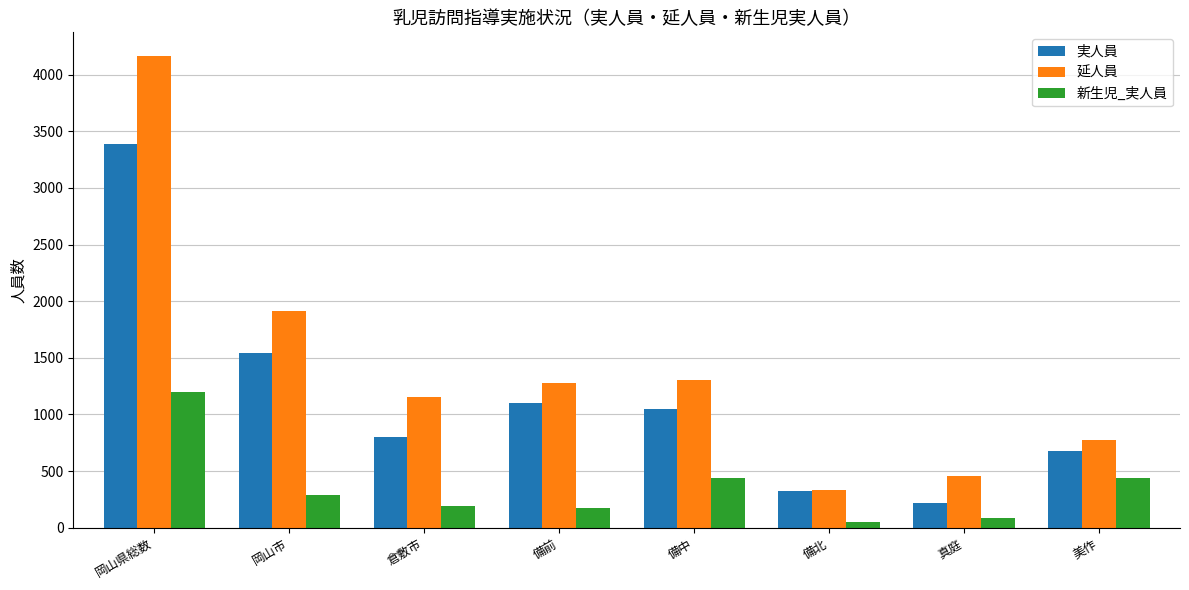

What is the total value across all series at 備北?

708